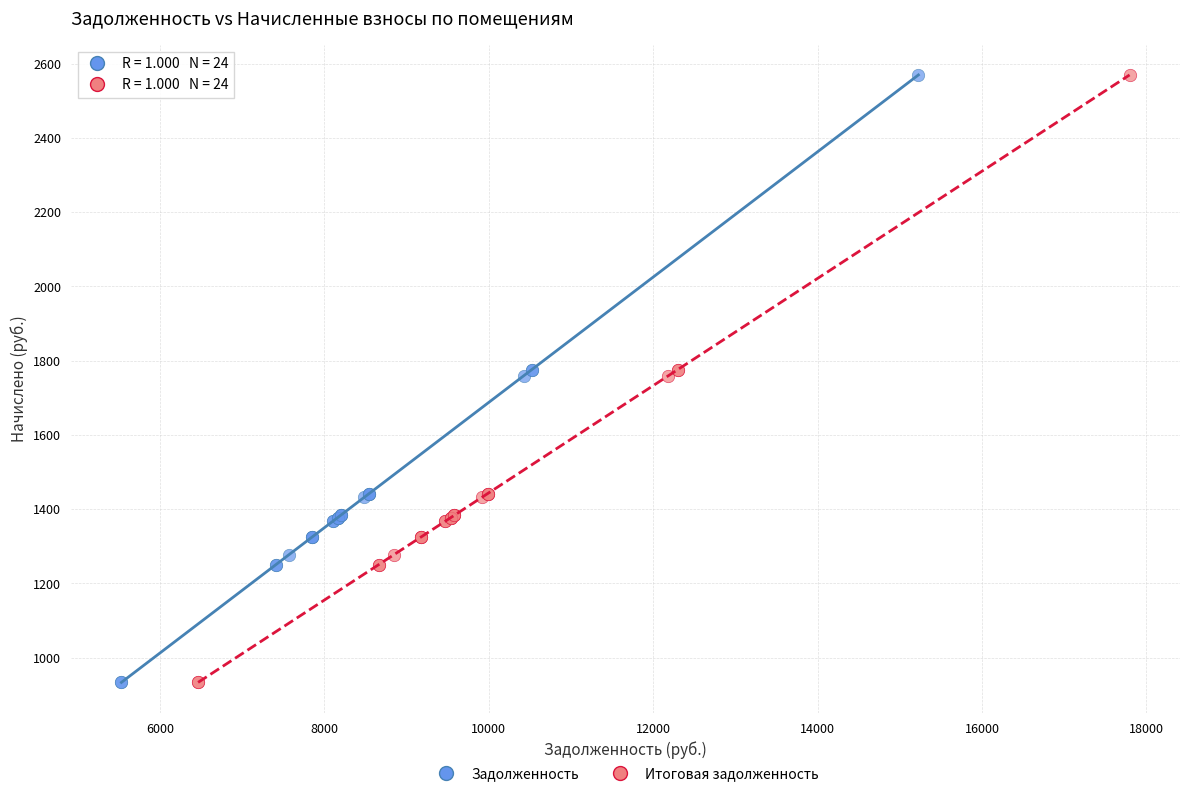

What are all the series names shown in the legend?

Задолженность, Итоговая задолженность